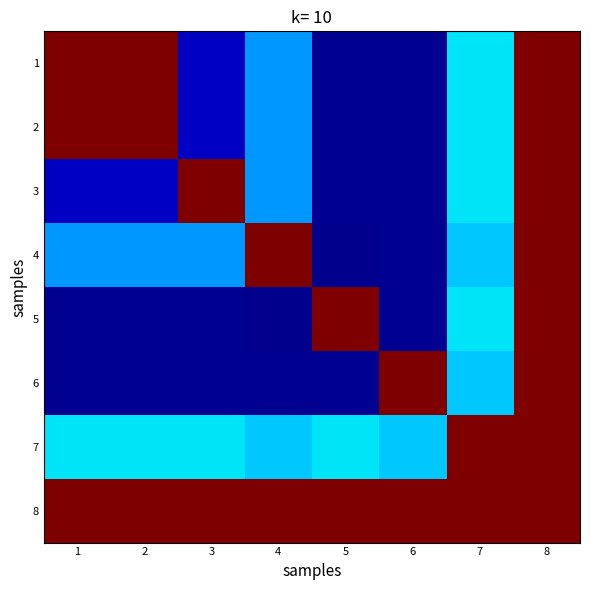

At how many categories does at least one series exceed 0?

8